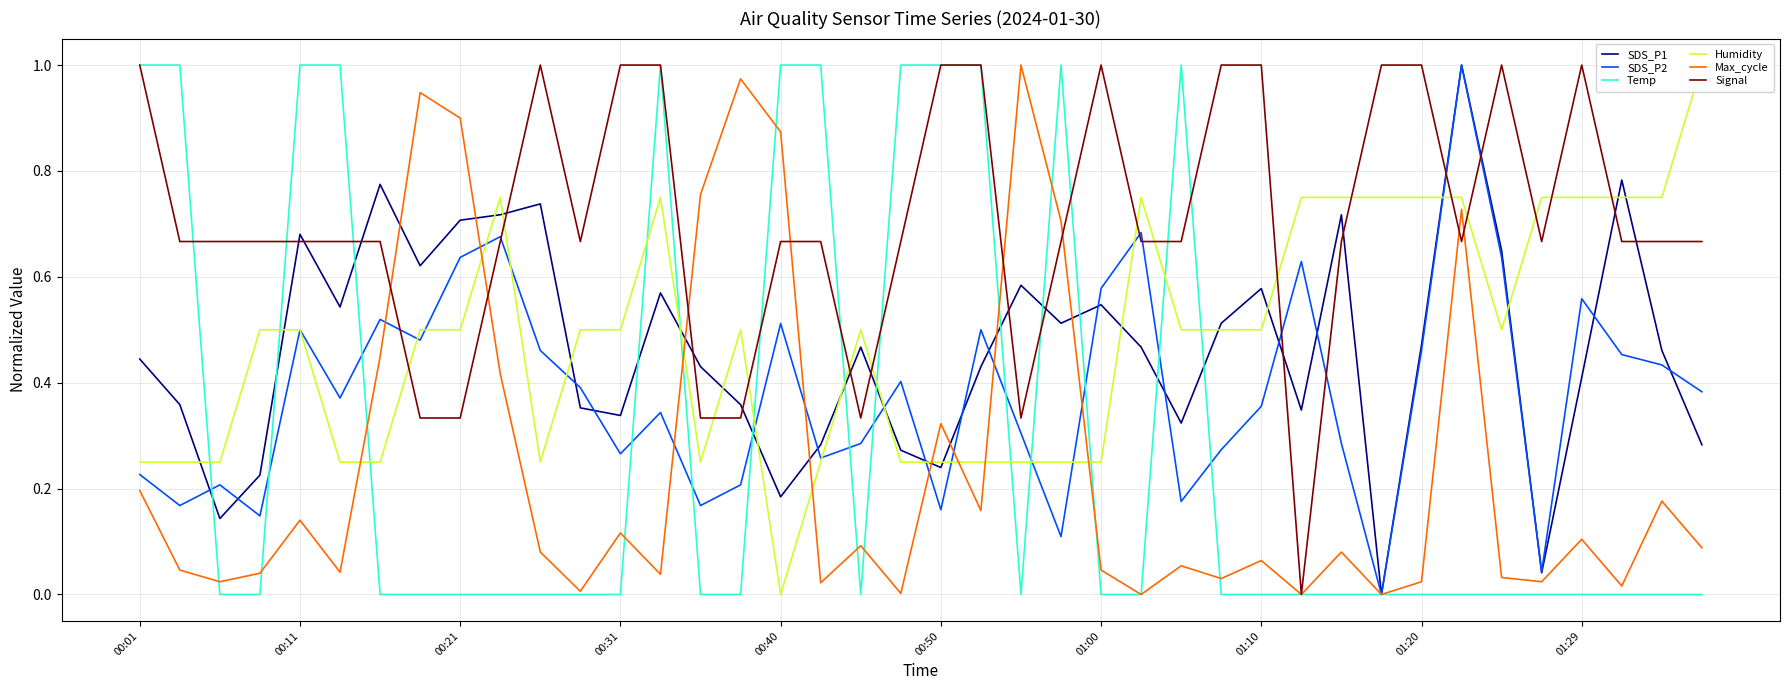

Reading left to right, list all the values displayed in this chart.

SDS_P1: 0.4	0.4	0.1	0.2	0.7	0.5	0.8	0.6	0.7	0.7	0.7	0.4	0.3	0.6	0.4	0.4	0.2	0.3	0.5	0.3	0.2	0.4	0.6	0.5	0.5	0.5	0.3	0.5	0.6	0.3	0.7	0.0	0.5	1.0	0.6	0.0	0.4	0.8	0.5	0.3
SDS_P2: 0.2	0.2	0.2	0.1	0.5	0.4	0.5	0.5	0.6	0.7	0.5	0.4	0.3	0.3	0.2	0.2	0.5	0.3	0.3	0.4	0.2	0.5	0.3	0.1	0.6	0.7	0.2	0.3	0.4	0.6	0.3	0.0	0.5	1.0	0.6	0.0	0.6	0.5	0.4	0.4
Temp: 1.0	1.0	0.0	0.0	1.0	1.0	0.0	0.0	0.0	0.0	0.0	0.0	0.0	1.0	0.0	0.0	1.0	1.0	0.0	1.0	1.0	1.0	0.0	1.0	0.0	0.0	1.0	0.0	0.0	0.0	0.0	0.0	0.0	0.0	0.0	0.0	0.0	0.0	0.0	0.0
Humidity: 0.2	0.2	0.2	0.5	0.5	0.2	0.2	0.5	0.5	0.8	0.2	0.5	0.5	0.8	0.2	0.5	0.0	0.2	0.5	0.2	0.2	0.2	0.2	0.2	0.2	0.8	0.5	0.5	0.5	0.8	0.8	0.8	0.8	0.8	0.5	0.8	0.8	0.8	0.8	1.0
Max_cycle: 0.2	0.0	0.0	0.0	0.1	0.0	0.4	0.9	0.9	0.4	0.1	0.0	0.1	0.0	0.8	1.0	0.9	0.0	0.1	0.0	0.3	0.2	1.0	0.7	0.0	0.0	0.1	0.0	0.1	0.0	0.1	0.0	0.0	0.7	0.0	0.0	0.1	0.0	0.2	0.1
Signal: 1.0	0.7	0.7	0.7	0.7	0.7	0.7	0.3	0.3	0.7	1.0	0.7	1.0	1.0	0.3	0.3	0.7	0.7	0.3	0.7	1.0	1.0	0.3	0.7	1.0	0.7	0.7	1.0	1.0	0.0	0.7	1.0	1.0	0.7	1.0	0.7	1.0	0.7	0.7	0.7